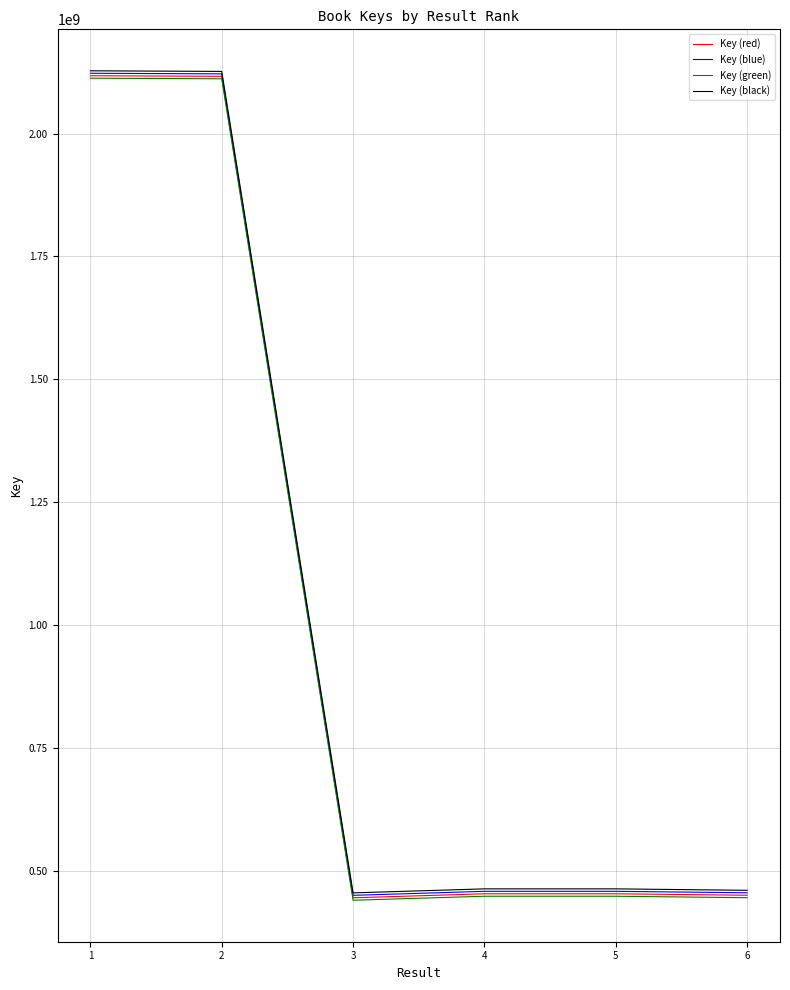

What is the lowest value of the Key (blue) series?

451226576